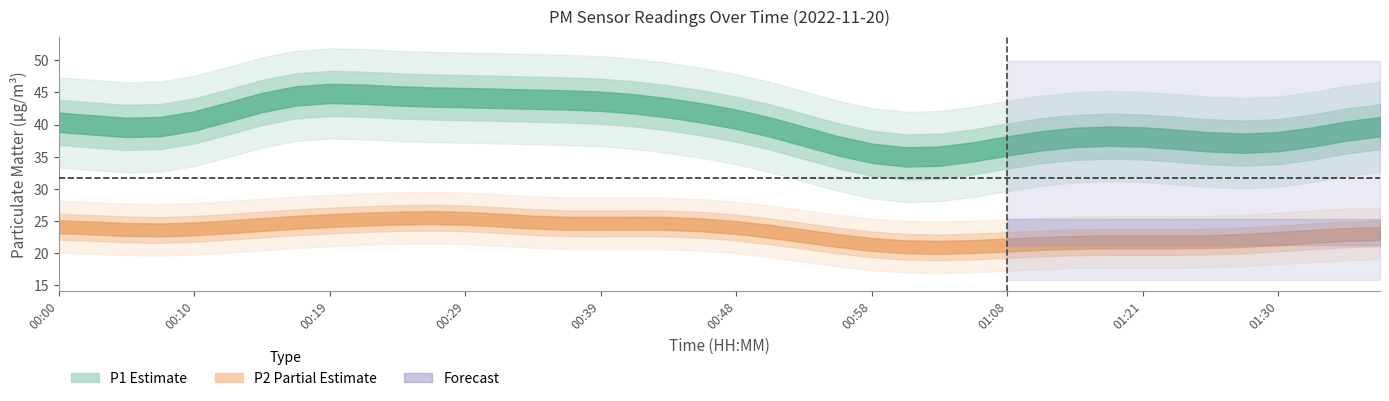

True or false: P1 and P2 cross at least once.

False